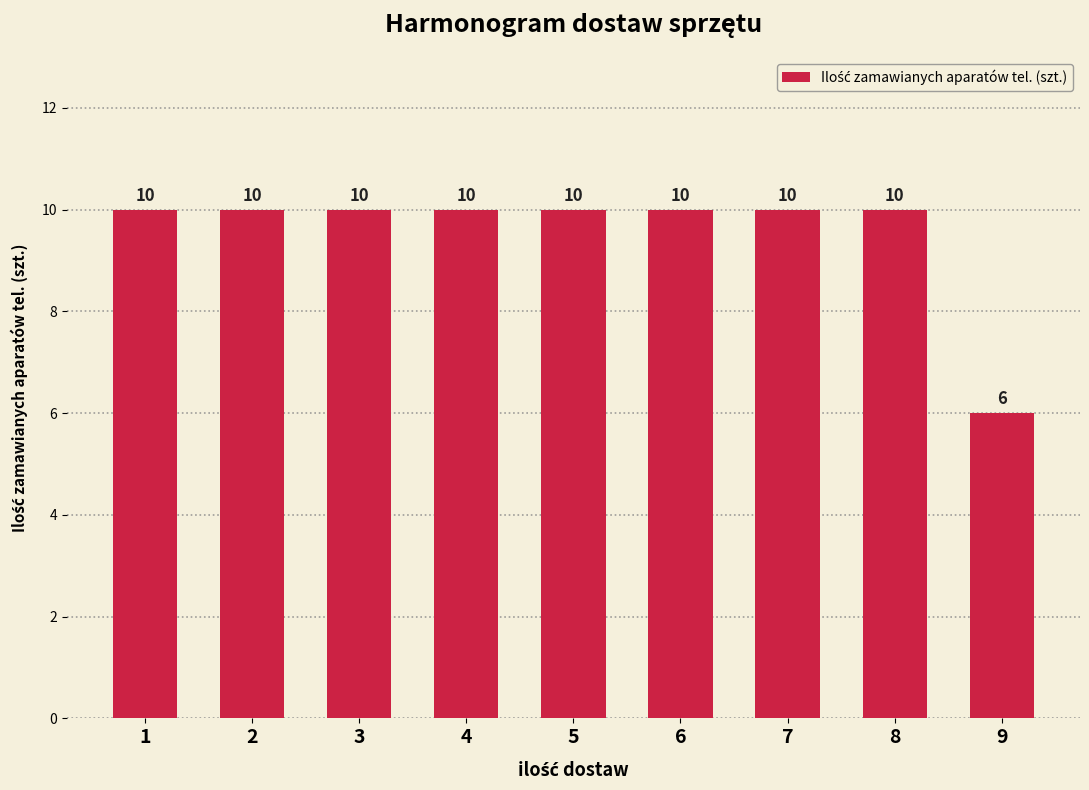

What is the ratio of the value at 3 to the value at 5?

1.0